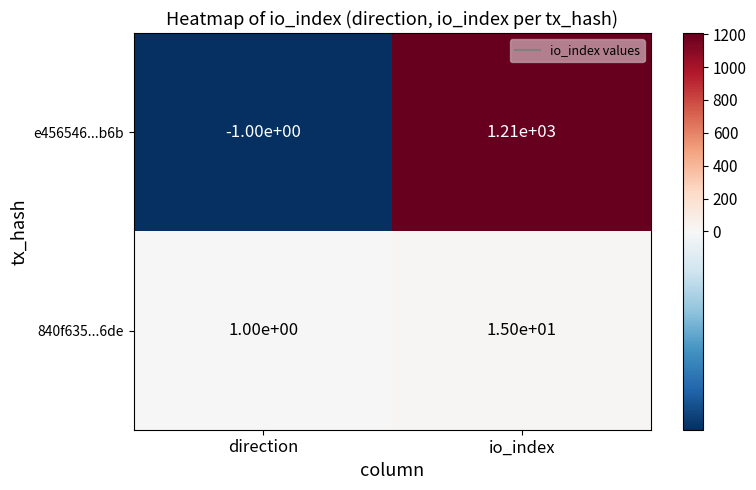

What is the sum of all e456546...b6b values?

1209